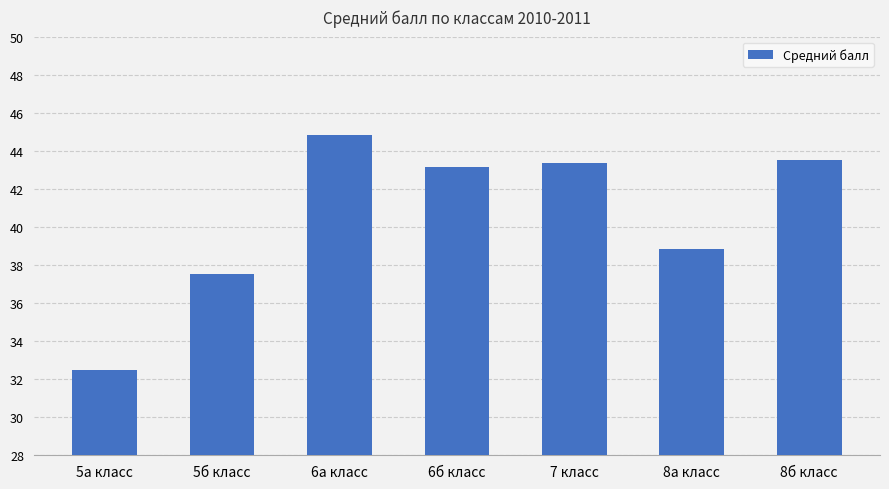

What is the difference between the values at 6б класс and 8б класс?

0.3